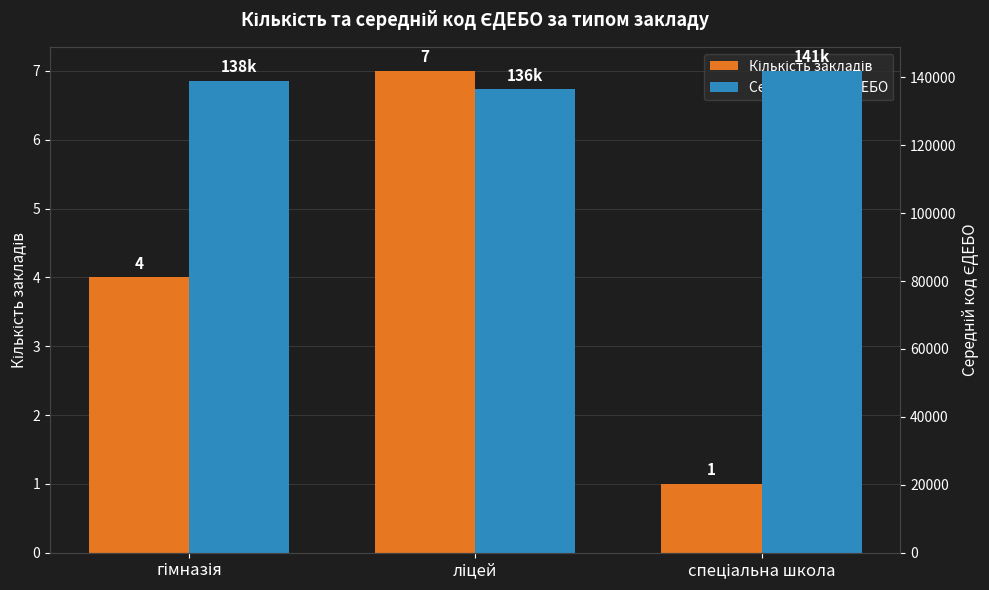

What is the label of the 2nd bar from the right?

ліцей